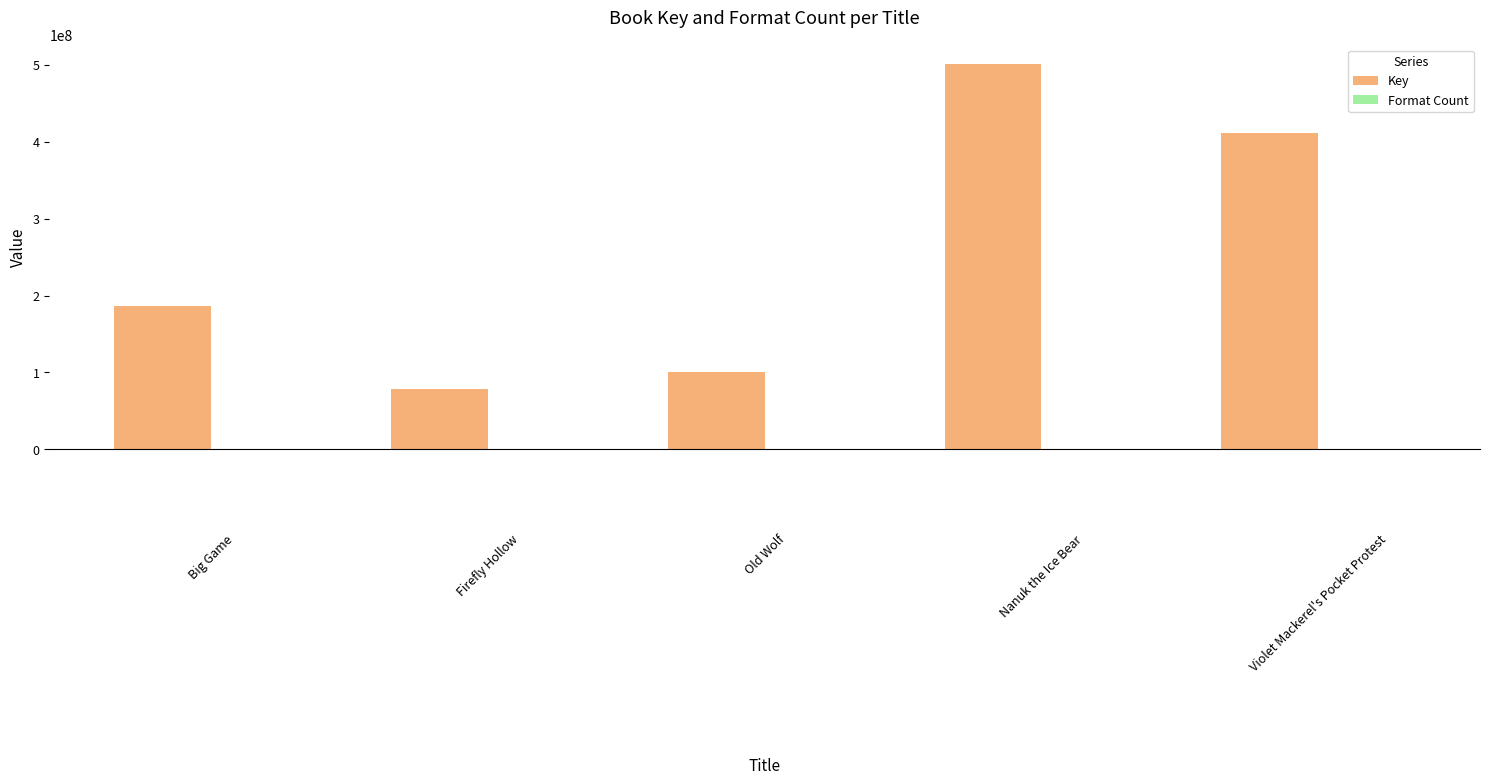

What is the maximum value for Key?

501443107